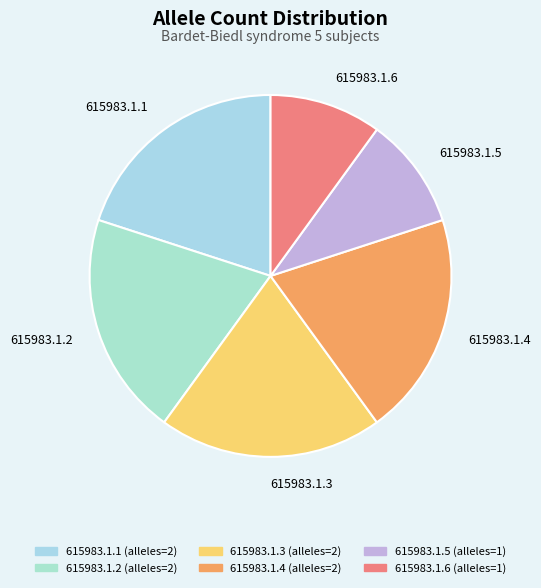

What is the smallest slice in the pie chart?

615983.1.5